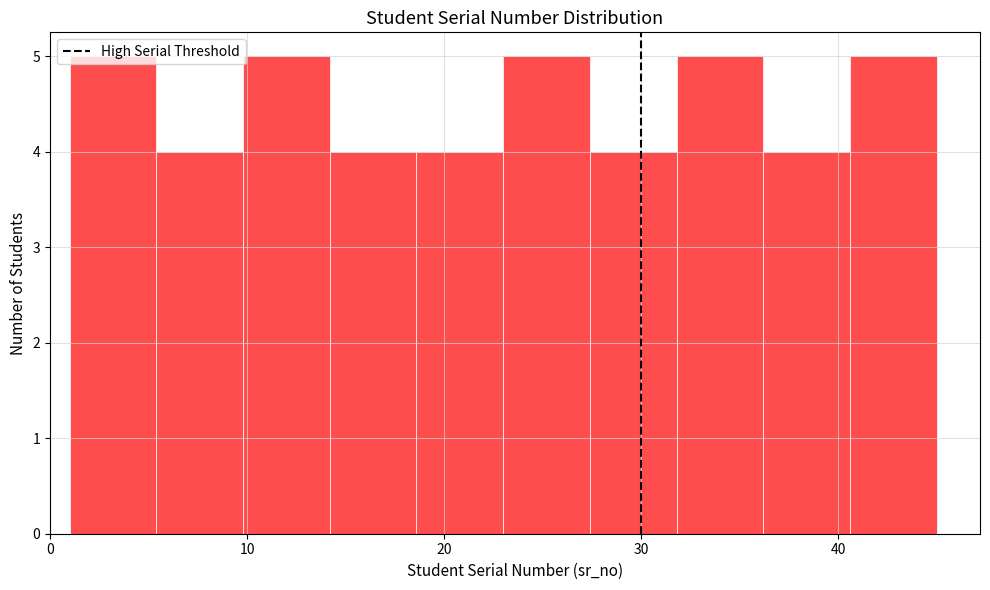

Reading left to right, list every bar in this chart as the range it spans on the x-axis followed by its height. Neither the bar edges nor the heights are printed on the chart, so give them approximately, as read against the axes.

1.0 to 5.4: 5
5.4 to 9.8: 4
9.8 to 14.2: 5
14.2 to 18.6: 4
18.6 to 23.0: 4
23.0 to 27.4: 5
27.4 to 31.8: 4
31.8 to 36.2: 5
36.2 to 40.6: 4
40.6 to 45.0: 5